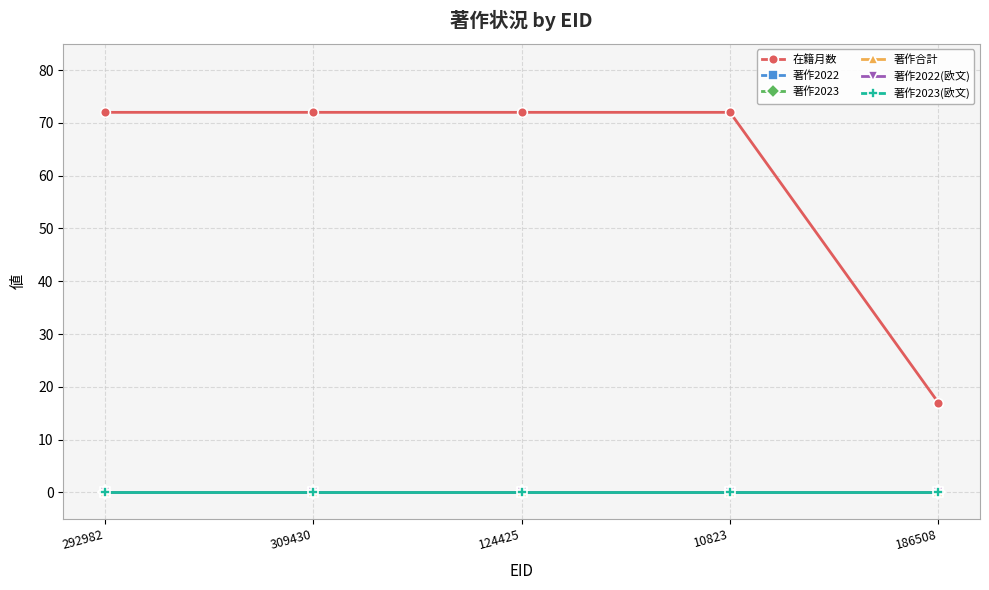

The value of 著作2022 at 309430 is 0. True or false?

True